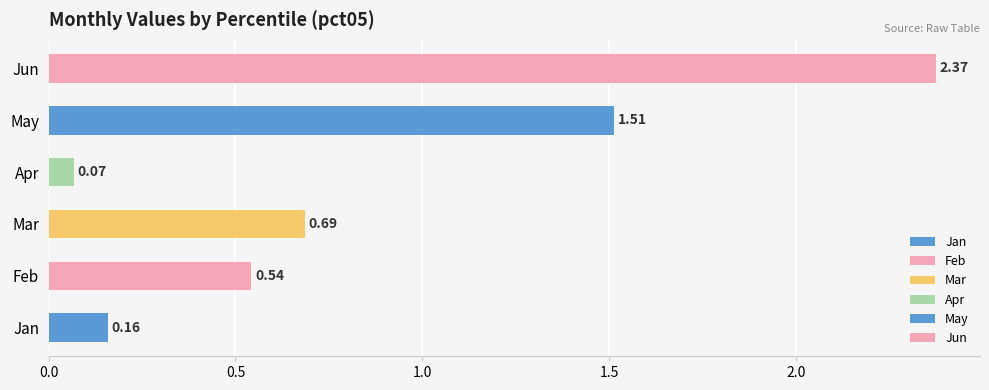

What is the sum of all values?

5.3